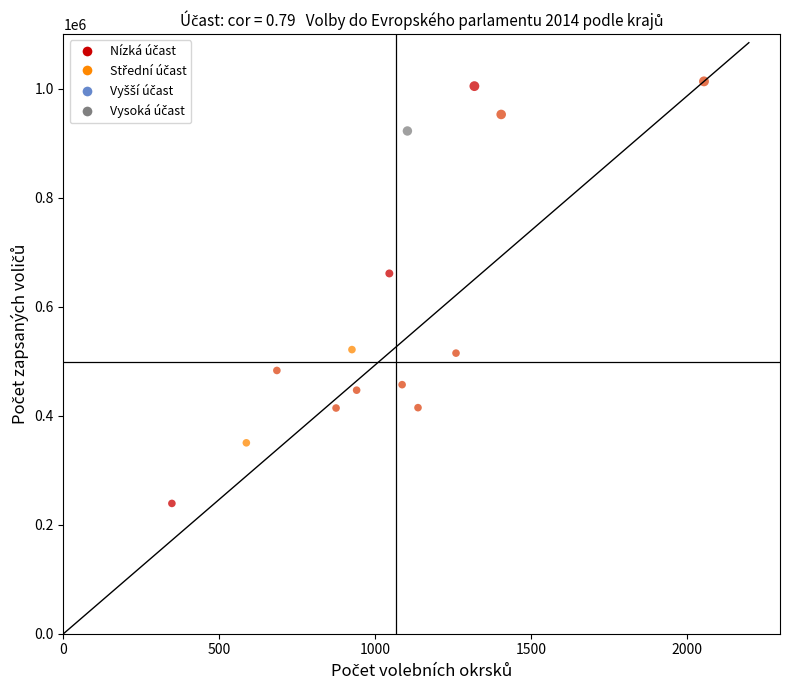

What Y value in the scatter plot is closest to 626228?

661001